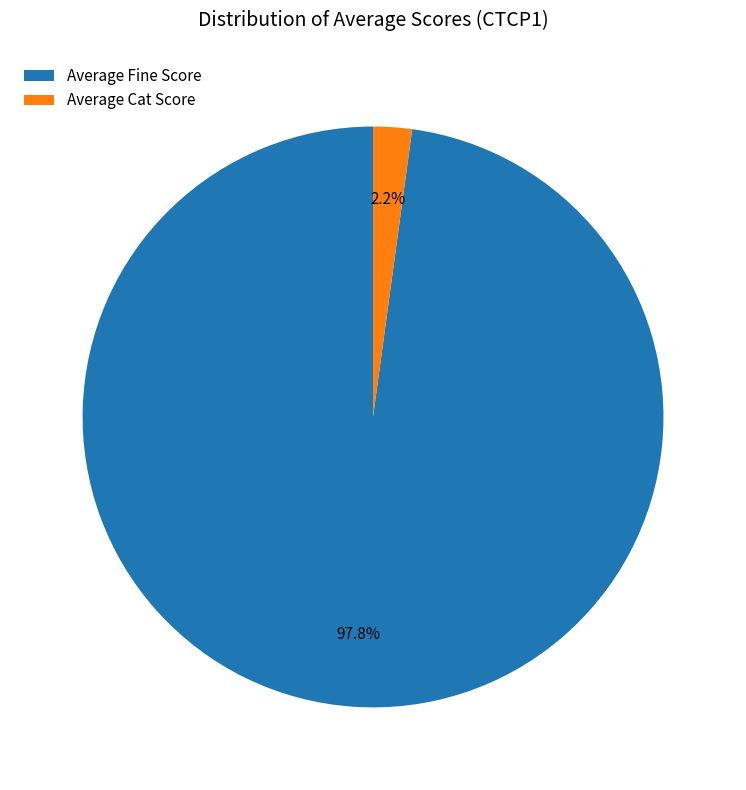

Between Average Fine Score and Average Cat Score, which is larger?

Average Fine Score